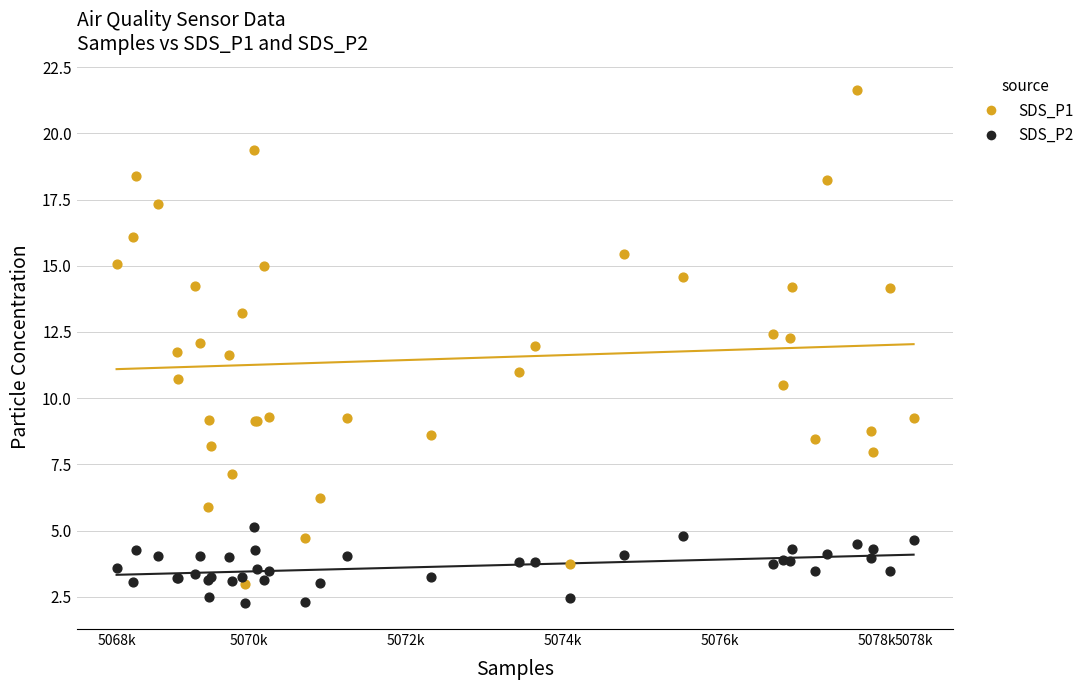

What is the X range (max minus min) for the scatter plot?

10147.0